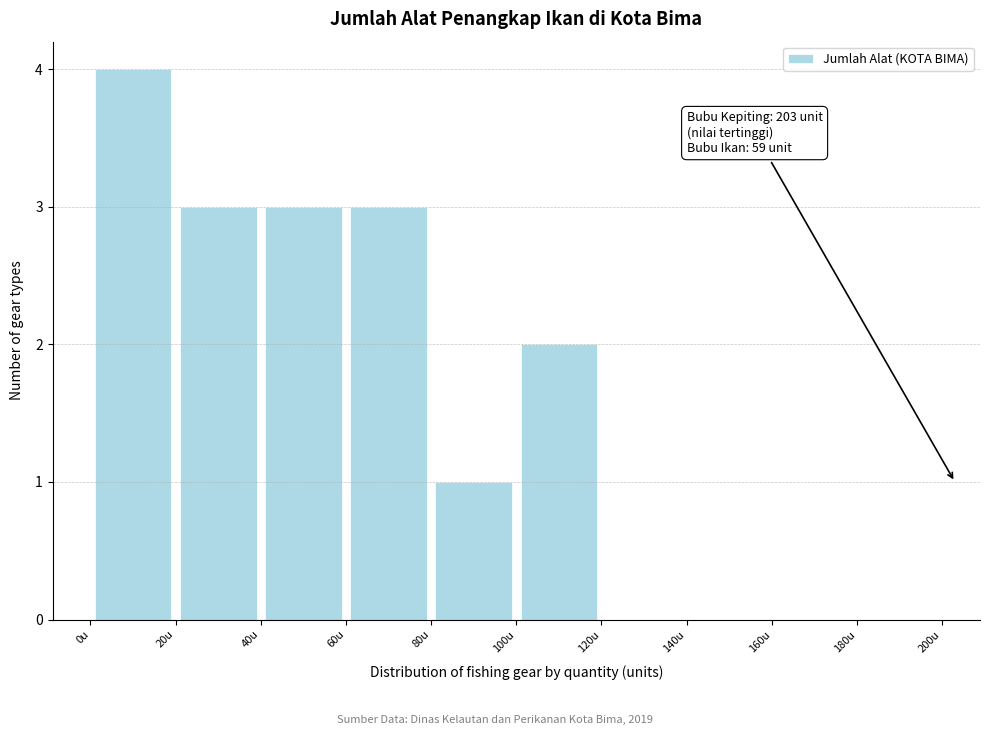

Over which range of the x-axis is the bar tallest?

0 to 20